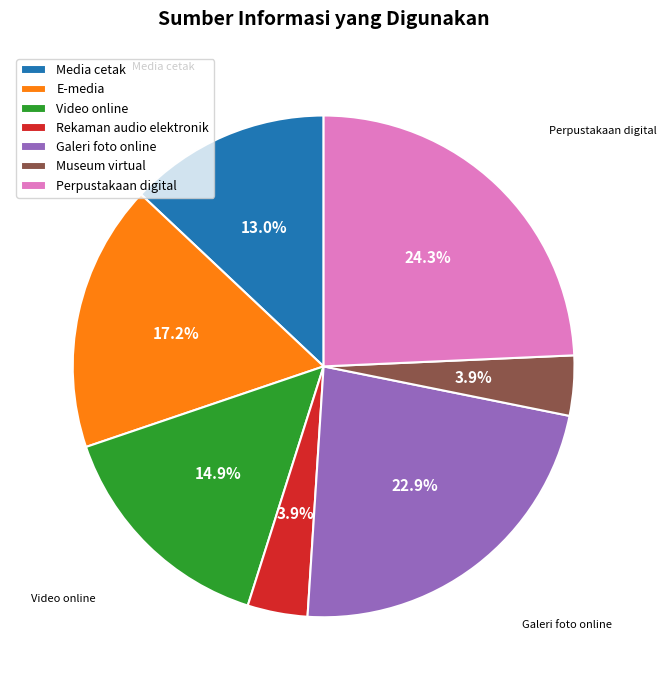

Does Video online account for over 50% of the chart?

No